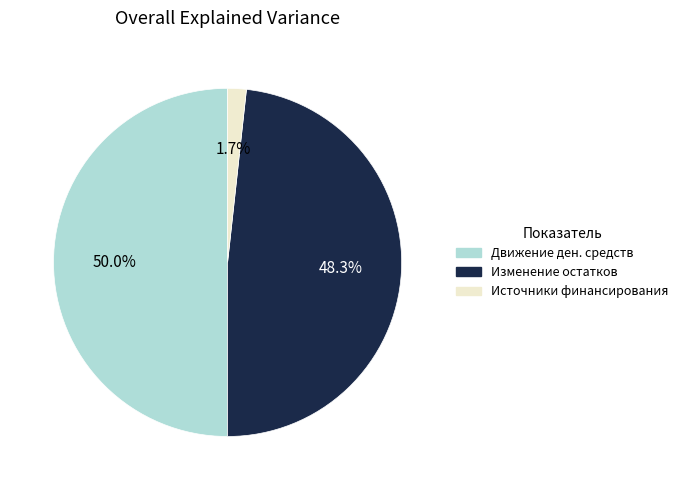

Count the number of slices in the pie.

3